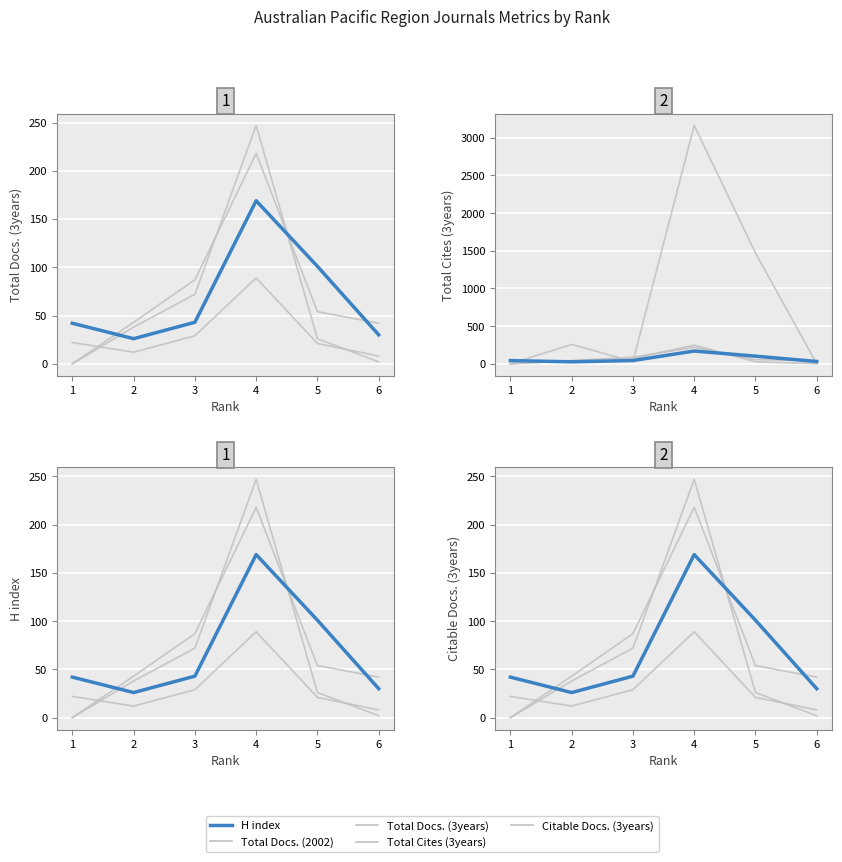

How many intersections are there between Citable Docs. (3years) and Total Docs. (2002)?

2